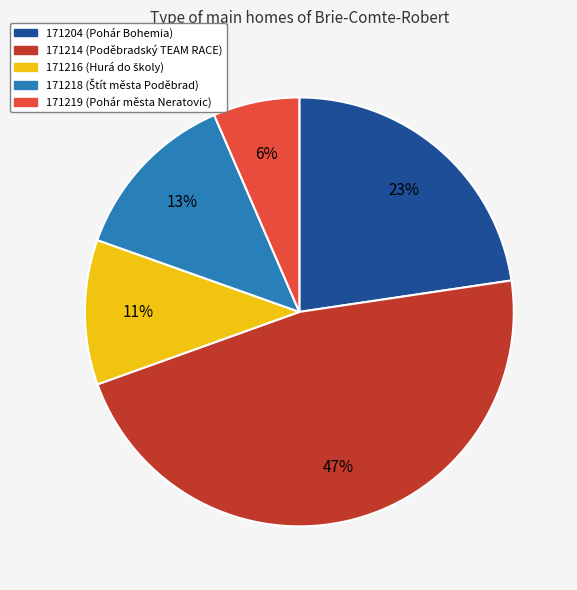

How many slices are in this pie chart?

5